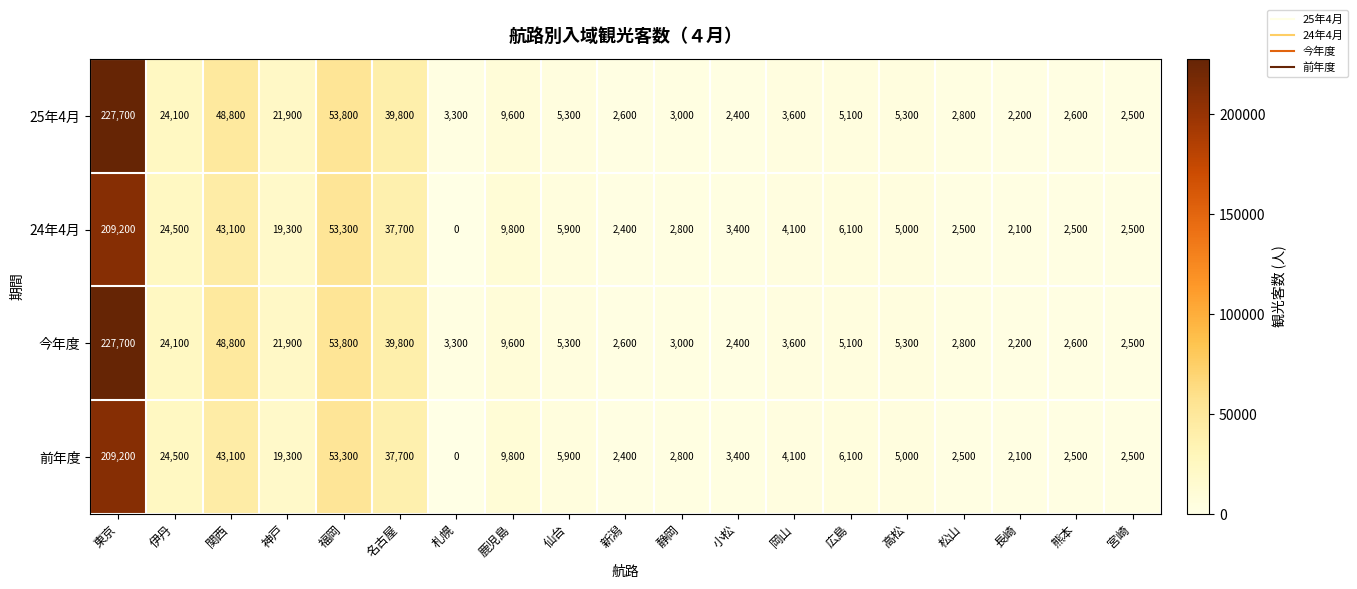

At which label does 25年4月 first exceed 5100?

東京